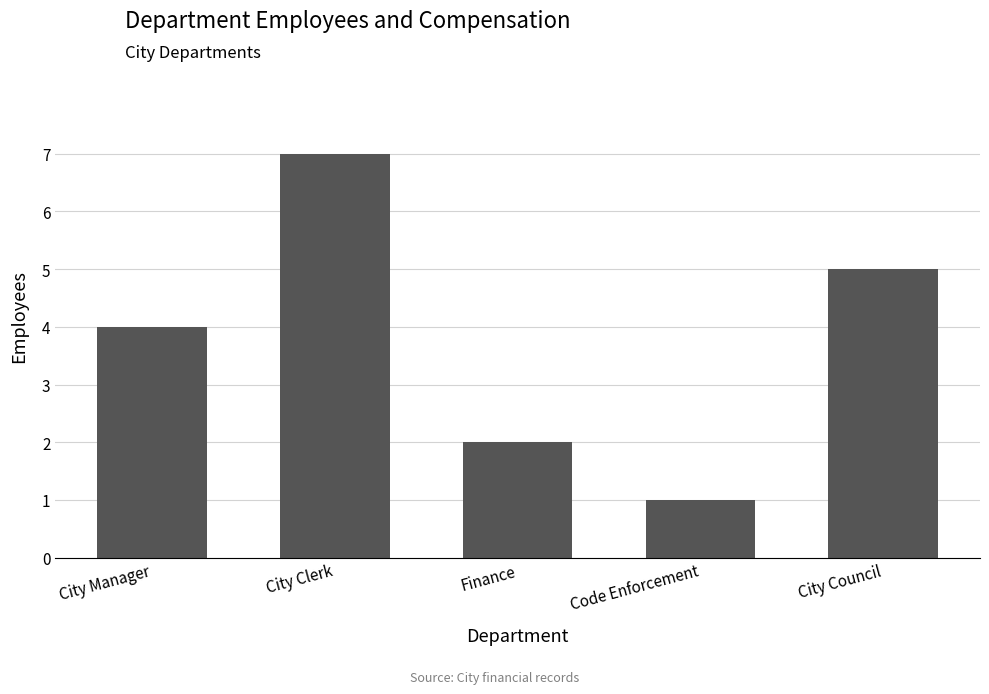

At which category does the chart reach its minimum across all series?

Code Enforcement